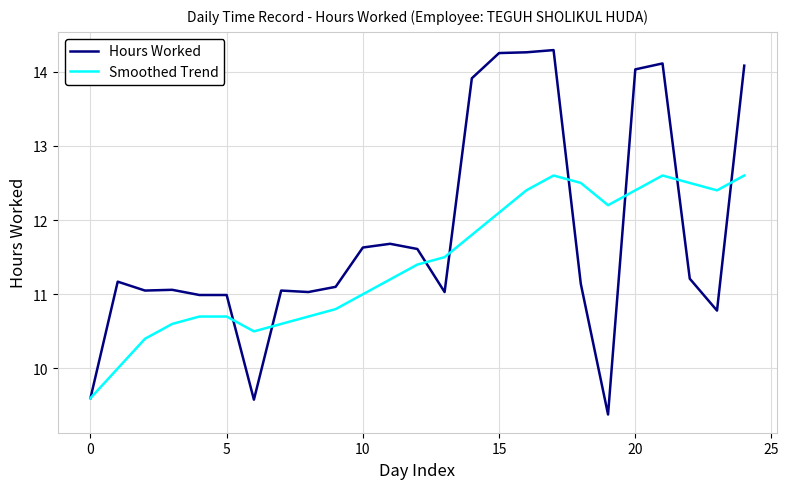

How many categories are shown in the chart?

25